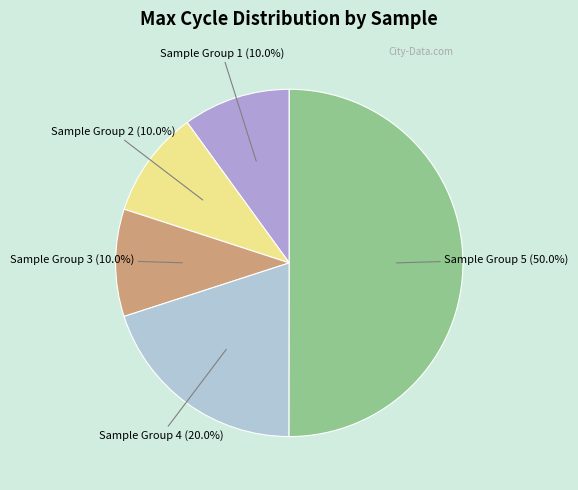

Between Sample Group 4 and Sample Group 1, which is larger?

Sample Group 4